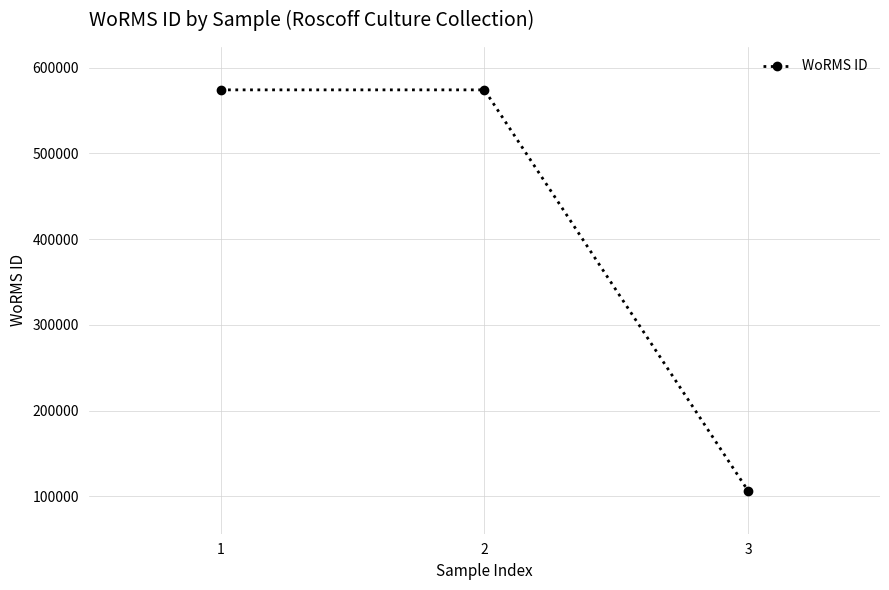

Approximately how many times larger is the value at 1 compared to 3?

5.4